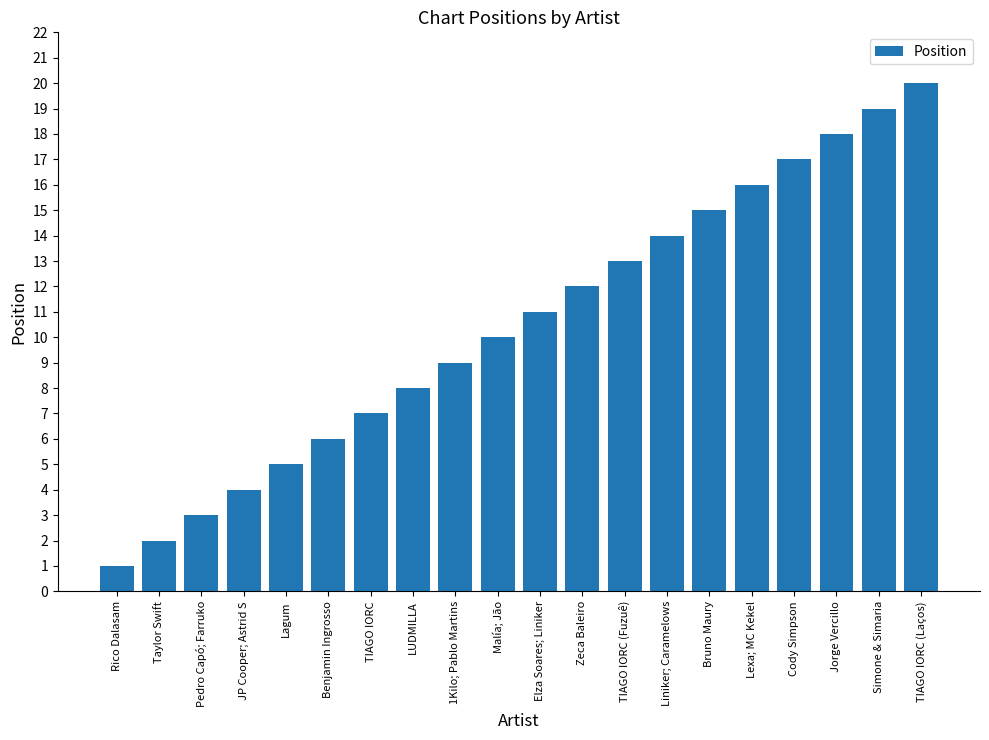

What is the maximum value shown in the chart?

20